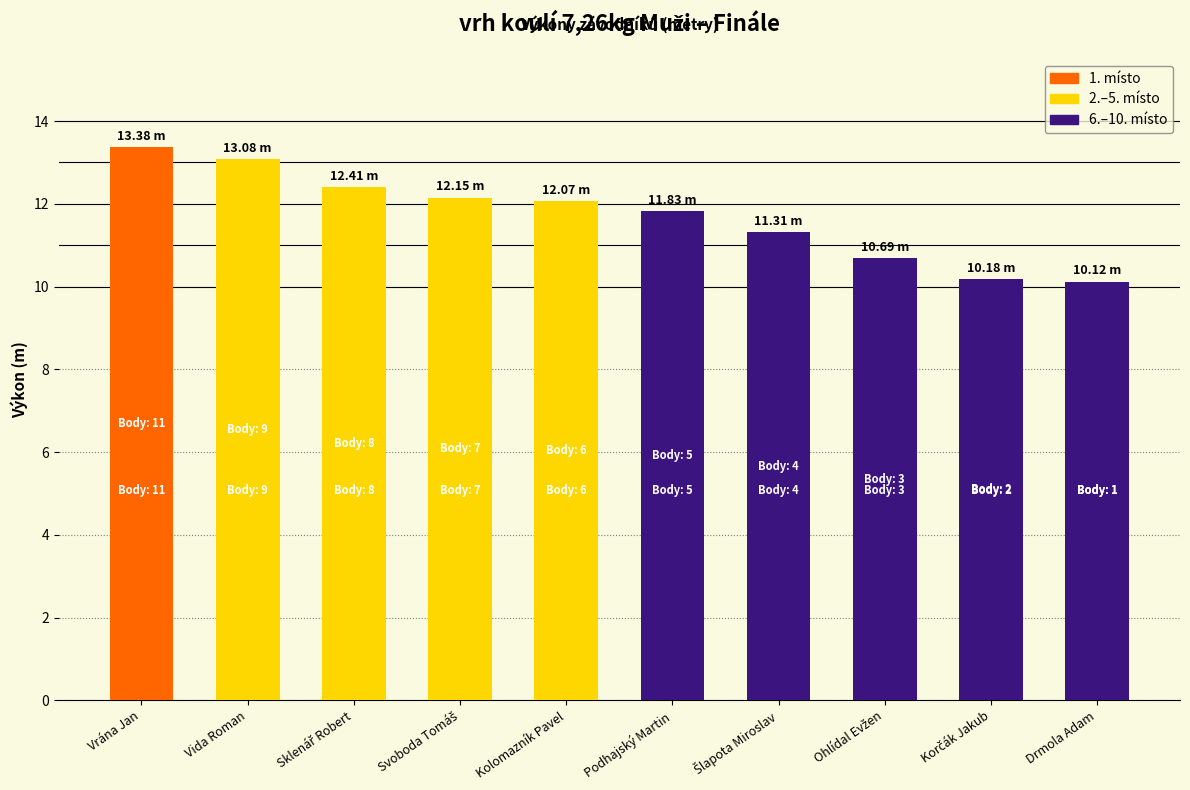

What is the smallest value displayed?

10.1